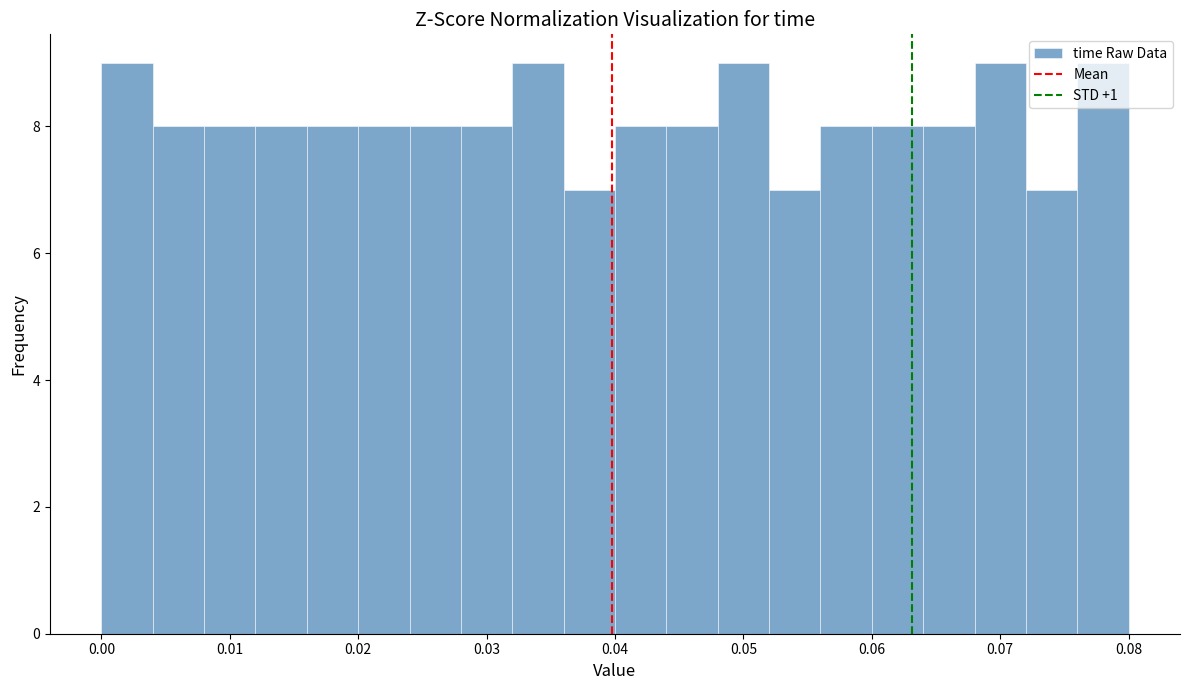

Reading left to right, list every bar in this chart as the range it spans on the x-axis followed by its height. The values are not printed on the chart, so give them approximately, as read against the axis.

0.000 to 0.004: 9
0.004 to 0.008: 8
0.008 to 0.012: 8
0.012 to 0.016: 8
0.016 to 0.020: 8
0.020 to 0.024: 8
0.024 to 0.028: 8
0.028 to 0.032: 8
0.032 to 0.036: 9
0.036 to 0.040: 7
0.040 to 0.044: 8
0.044 to 0.048: 8
0.048 to 0.052: 9
0.052 to 0.056: 7
0.056 to 0.060: 8
0.060 to 0.064: 8
0.064 to 0.068: 8
0.068 to 0.072: 9
0.072 to 0.076: 7
0.076 to 0.080: 9